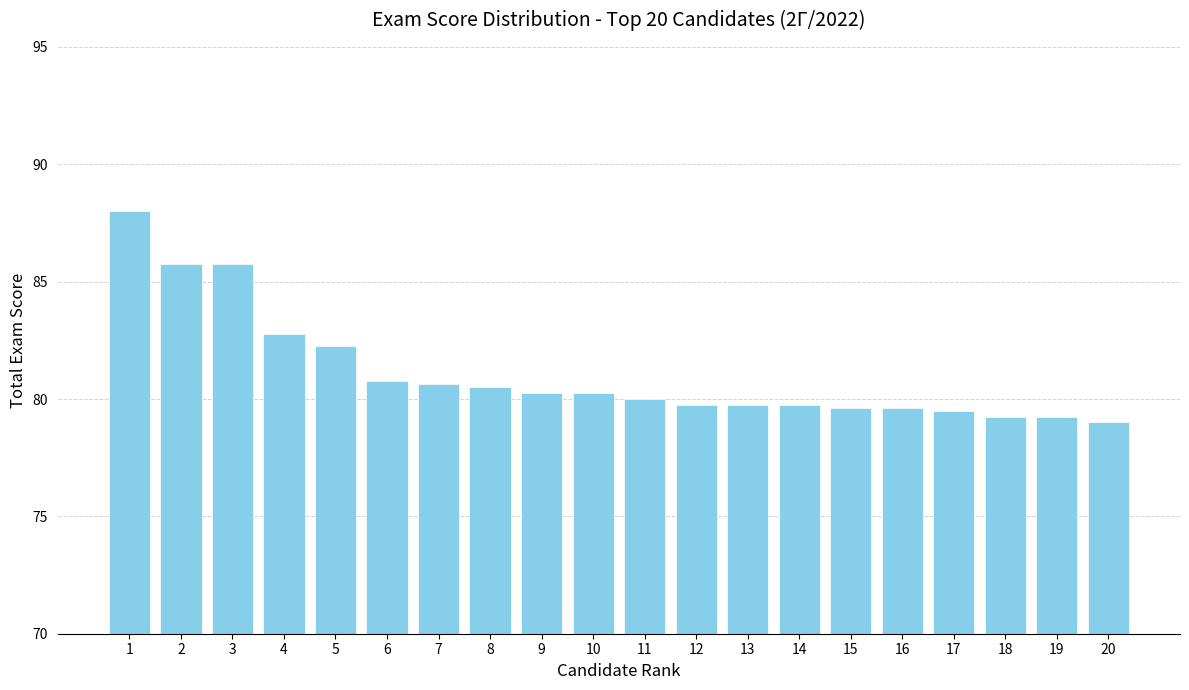

What is the value of the 17th bar from the left?

79.5